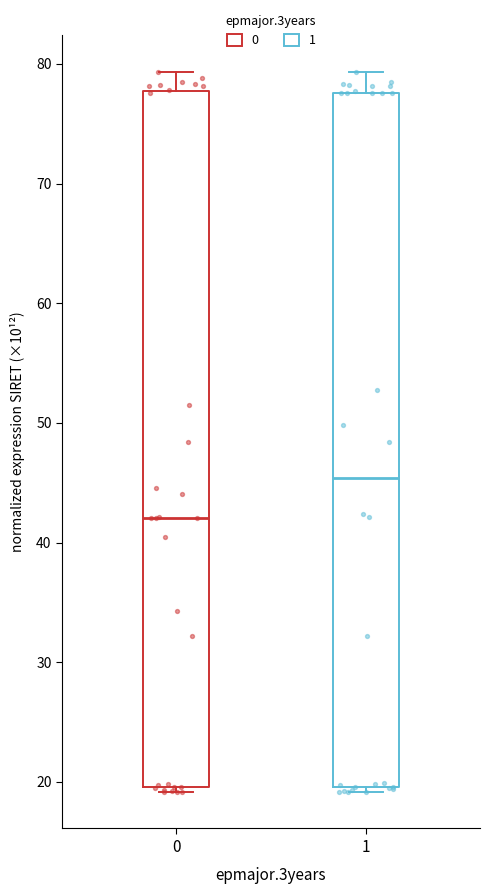

Reading left to right, read every box against the y-axis: the position of its median line, the range the box covers, and the ends of its whiskers. The values are not printed on the chart, so give them approximately, as read against the axis.

0: median 42, box 20 to 78, whiskers 19 to 79
1: median 45, box 20 to 78, whiskers 19 to 79